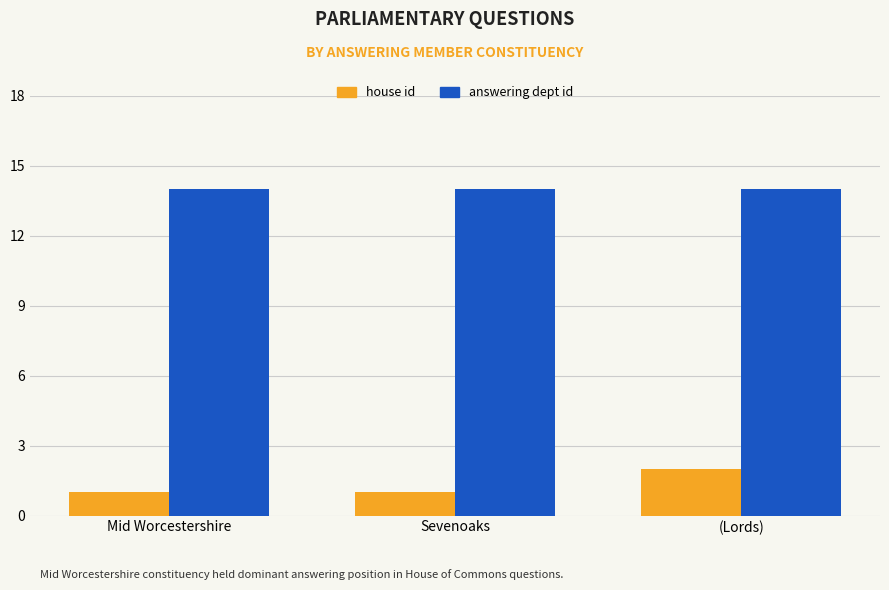

Is it true that answering dept id equals 14 at Sevenoaks?

True